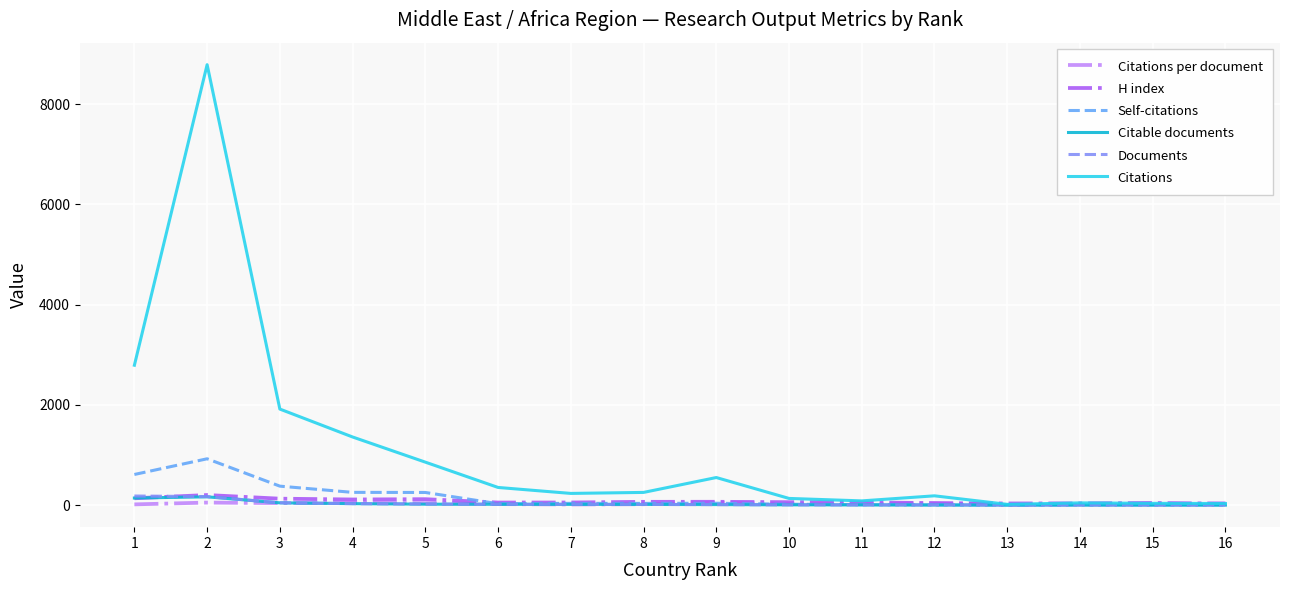

Which series has the largest total across all categories?

Citations